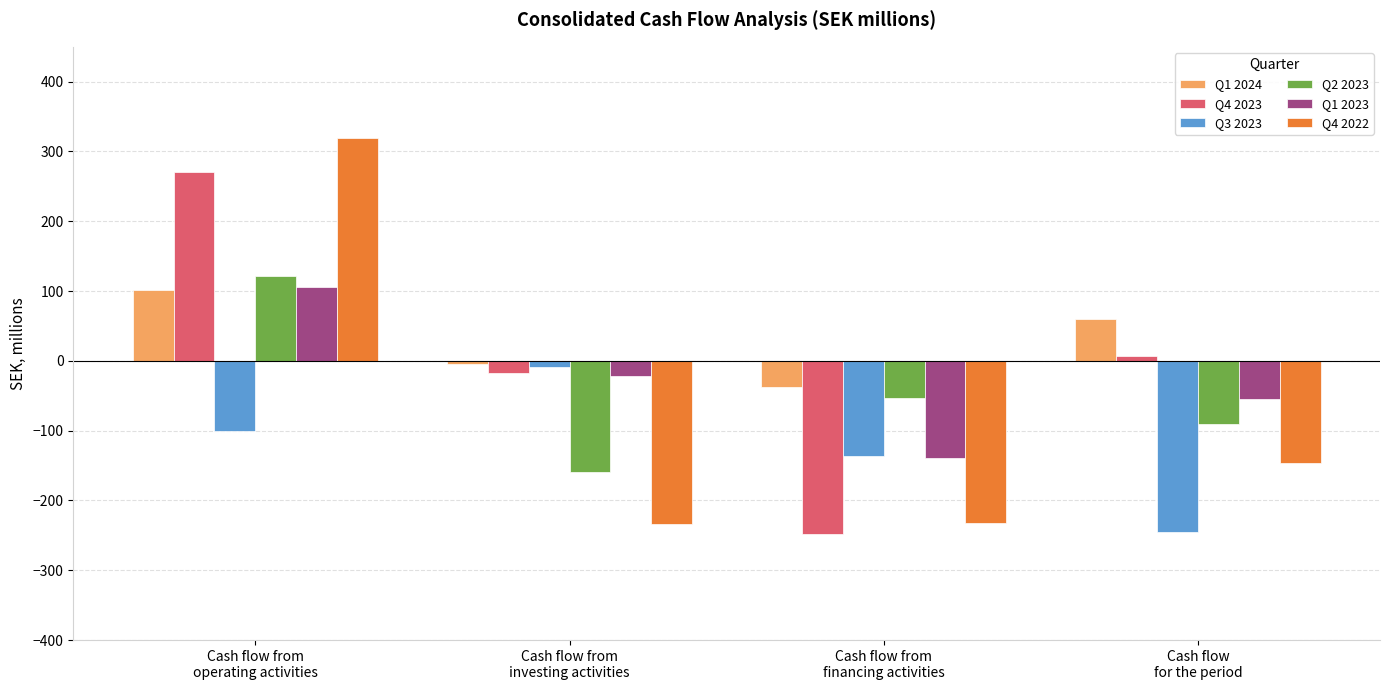

Which series has the largest range (max minus min)?

Q4 2022